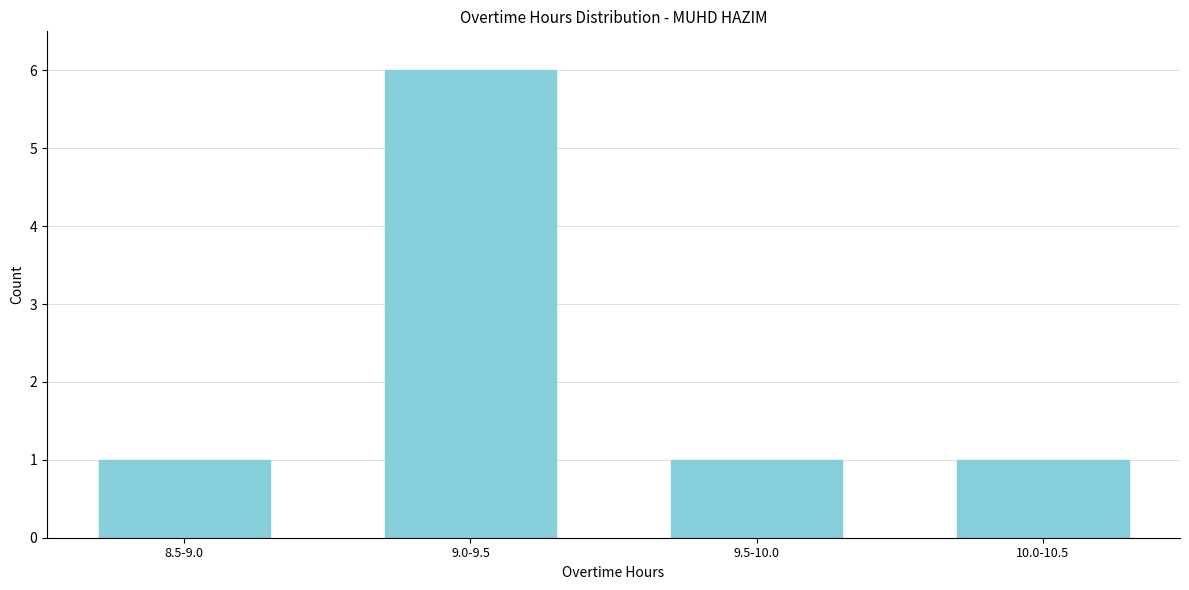

Reading left to right, extract all data points from this chart.

1	6	1	1